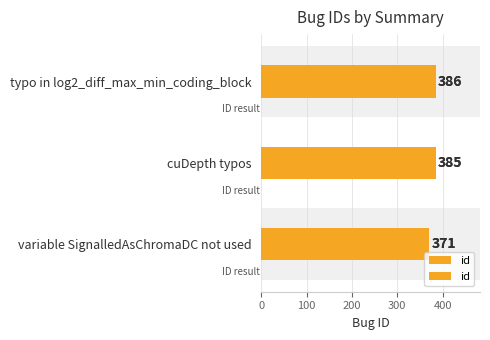

Reading left to right, what are all the values shown in this chart?

371	385	386